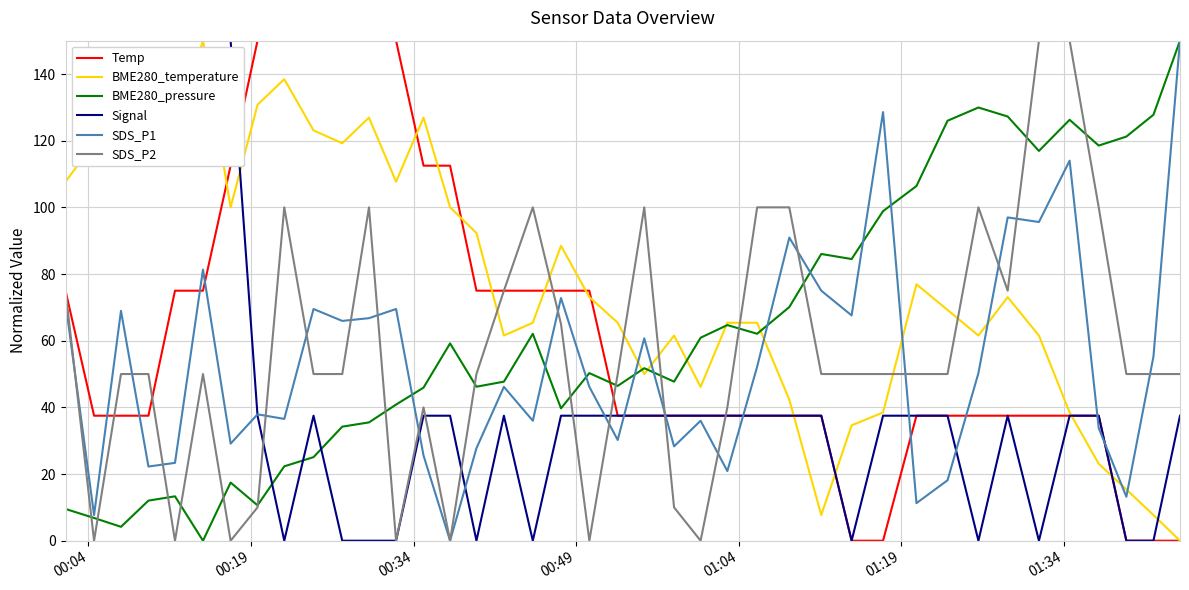

What are all the series names shown in the legend?

Temp, BME280_temperature, BME280_pressure, Signal, SDS_P1, SDS_P2